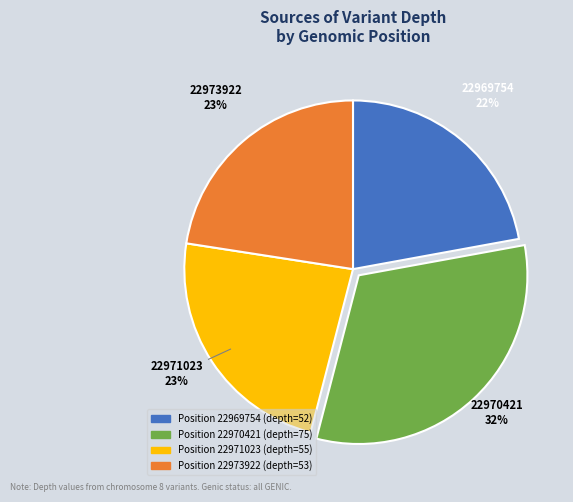

Is there a majority slice in this chart?

No